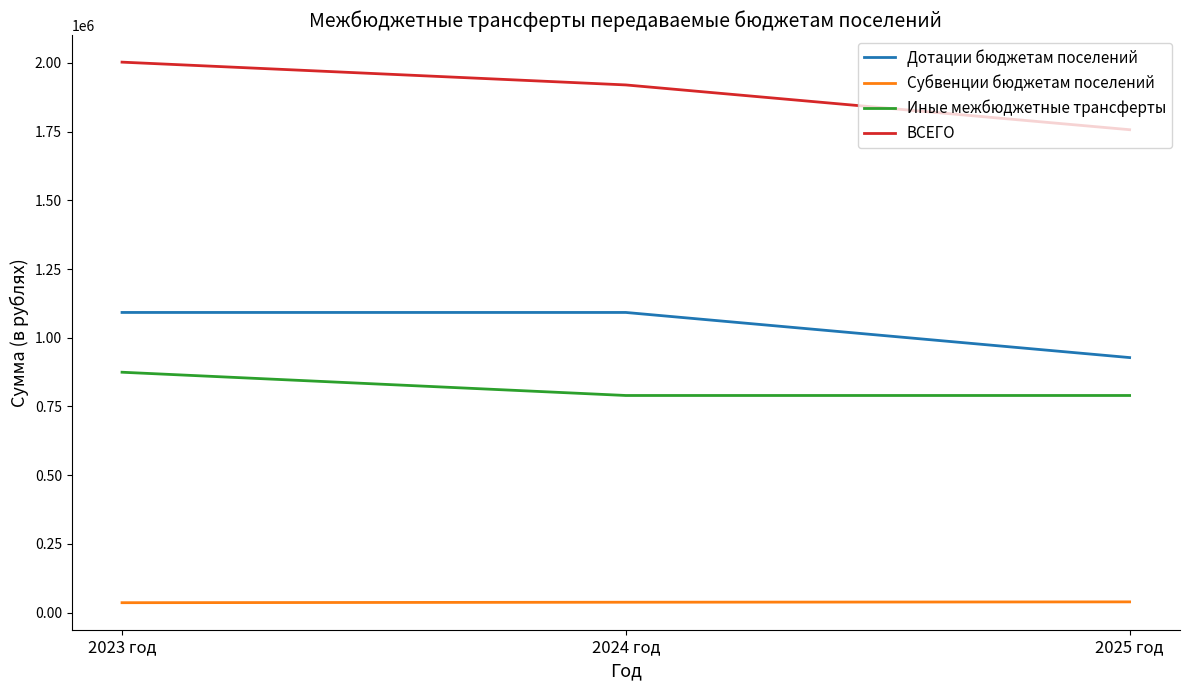

What is the difference between the maximum and second lowest values in the ВСЕГО series?

82930